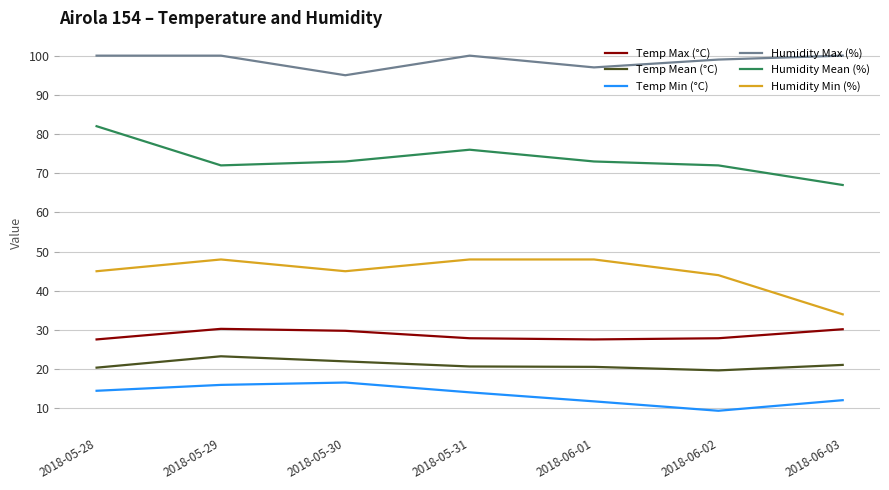

Is it true that Humidity Min (%) equals 73.9 at 2018-06-02?

False